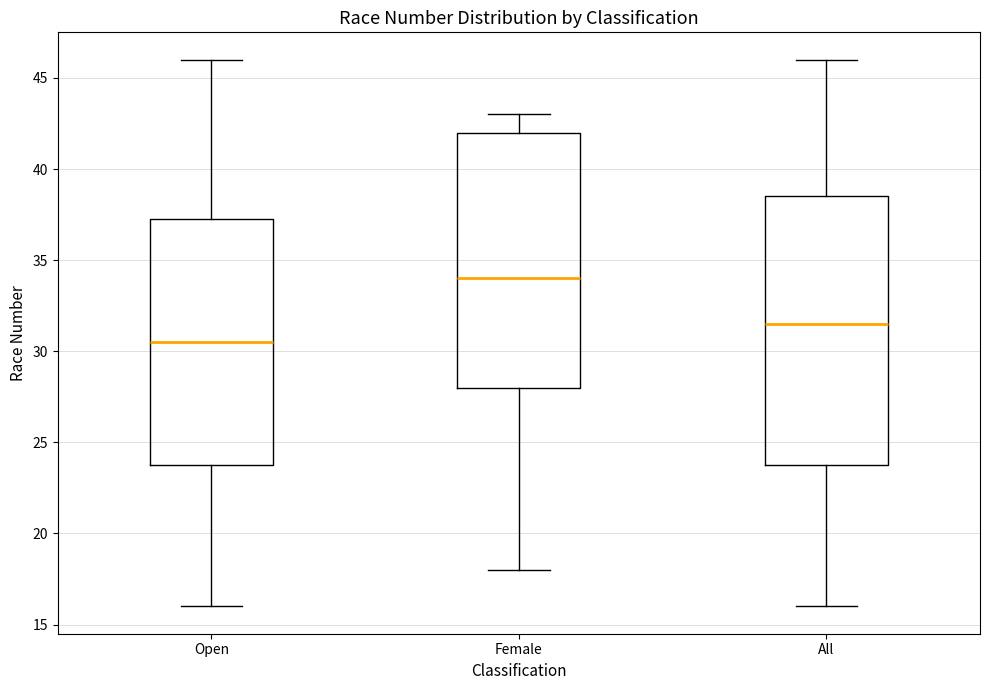

Reading left to right, transcribe this box plot: for each box, give where its median line is, the range the box spans, and where its two whiskers end, as read against the y-axis. The values are not printed on the chart, so give them approximately, as read against the axis.

Open: median 30.5, box 24.0 to 37.5, whiskers 16.0 to 46.0
Female: median 34.0, box 28.0 to 42.0, whiskers 18.0 to 43.0
All: median 31.5, box 24.0 to 38.5, whiskers 16.0 to 46.0